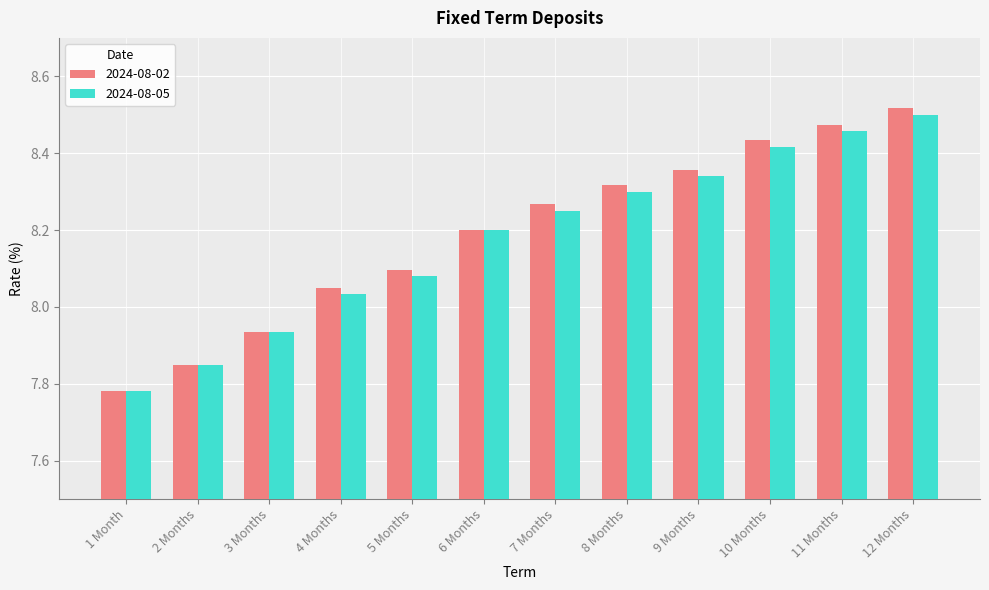

Which category has the lowest value across all series?

1 Month